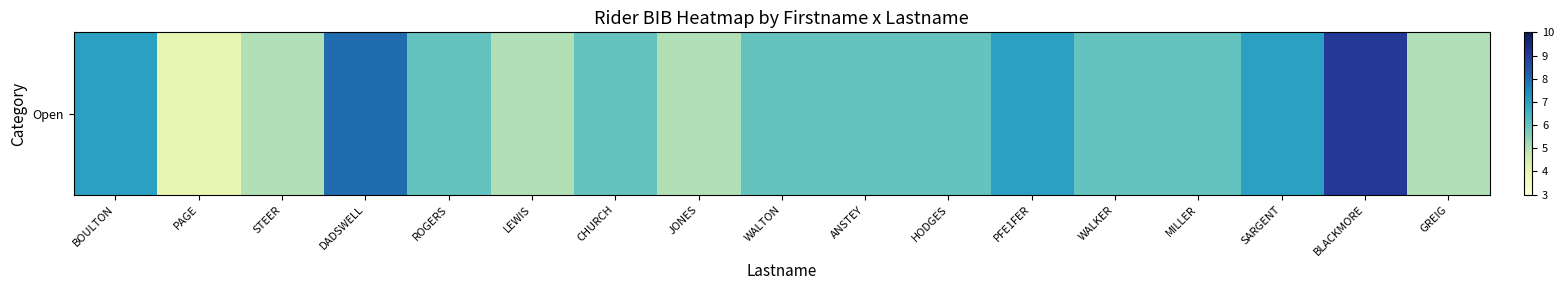

The chart shows a value of 6 at WALKER. True or false?

True